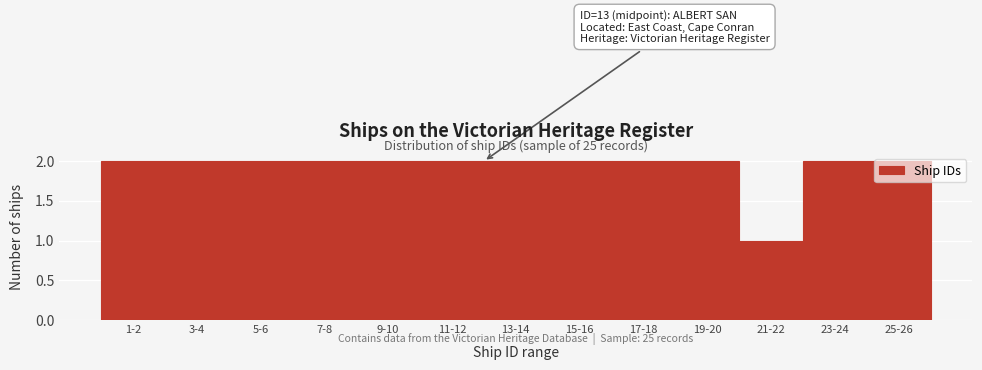

Which category has the lowest value across all series?

21-22